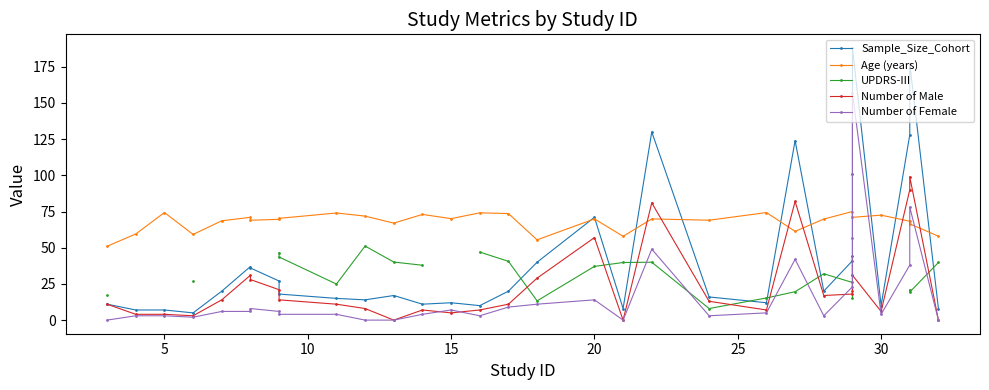

How many intersections are there between UPDRS-III and Sample_Size_Cohort?

8